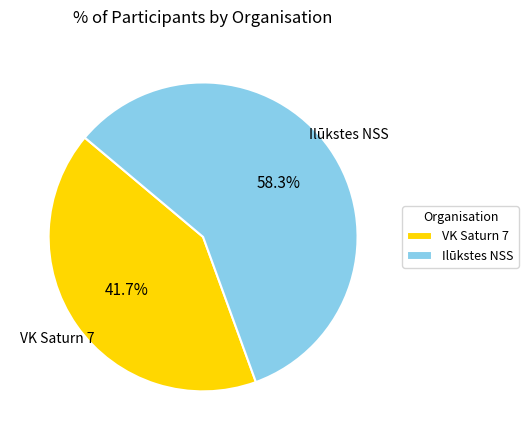

Is there any slice that represents more than half of the pie?

Yes